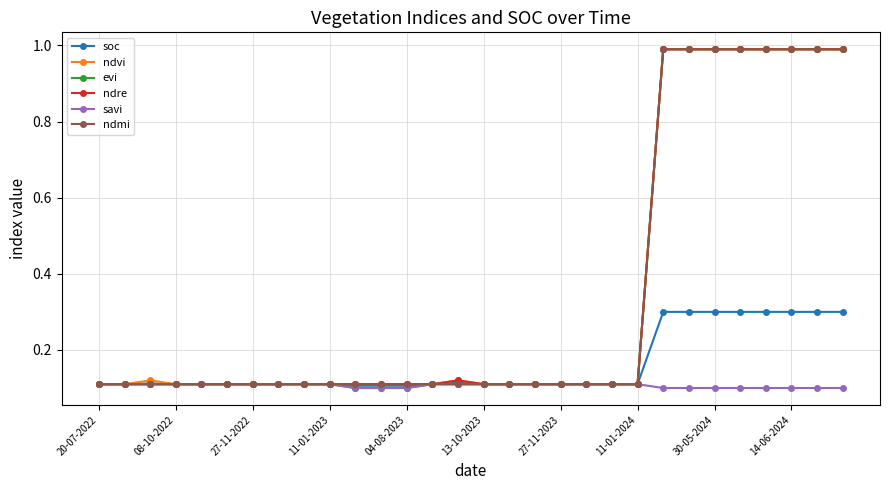

At which category is the sum across all series the highest?

22